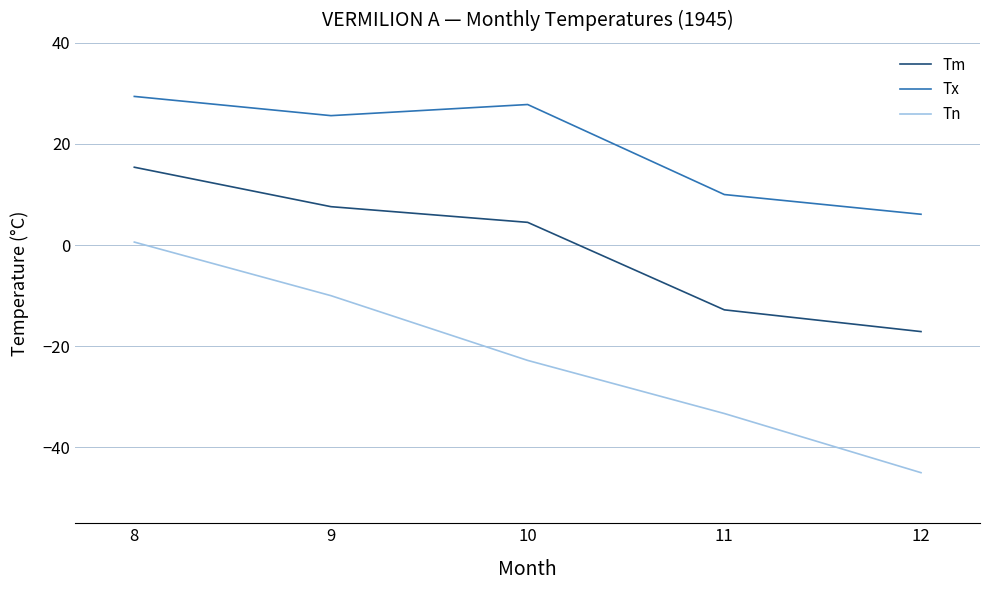

What is the approximate value of Tn at 10?

-22.8